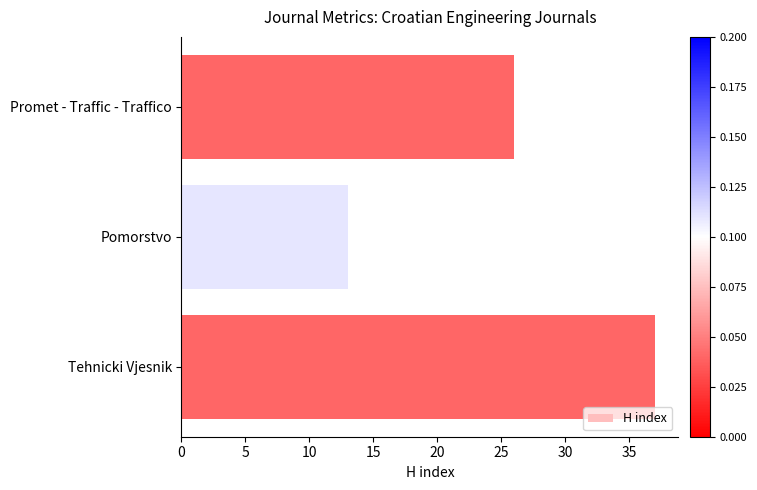

The chart shows a value of 37 at Tehnicki Vjesnik. True or false?

True